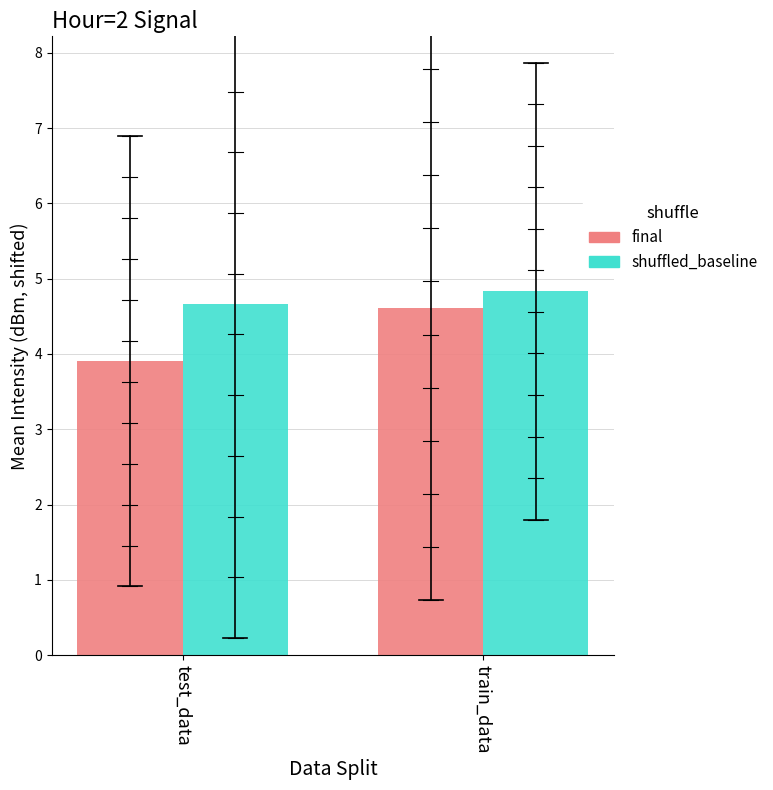

Reading left to right, extract all data points from this chart.

final: 3.9	4.6
shuffled_baseline: 4.7	4.8